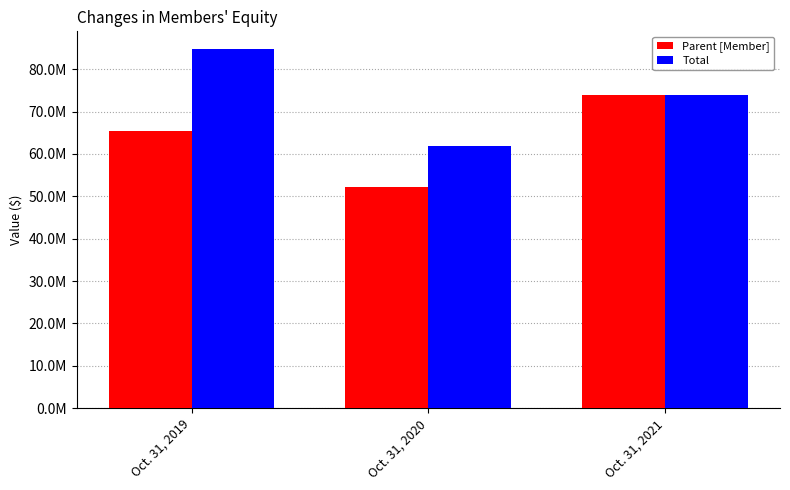

The Total series shows 73921733 at Oct. 31, 2021. True or false?

True